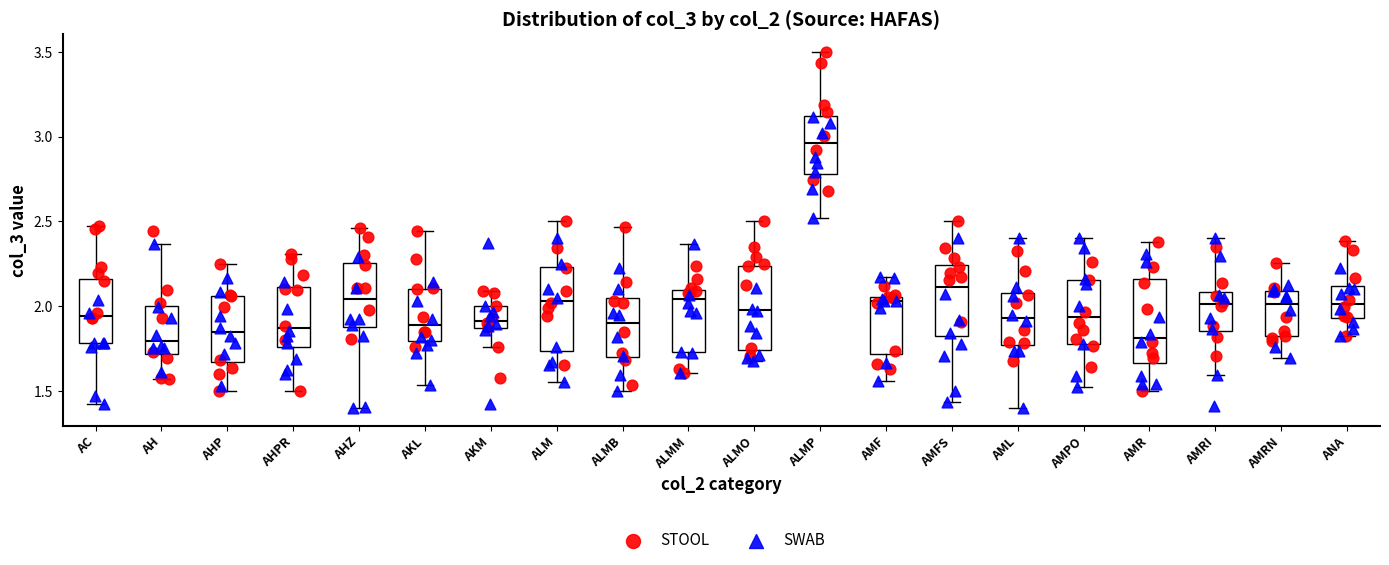

Reading left to right, transcribe this box plot: for each box, give where its median line is, the range the box spans, and where its two whiskers end, as read against the y-axis. The values are not printed on the chart, so give them approximately, as read against the axis.

AC: median 1.95, box 1.80 to 2.15, whiskers 1.40 to 2.45
AH: median 1.80, box 1.70 to 2.00, whiskers 1.55 to 2.35
AHP: median 1.85, box 1.65 to 2.05, whiskers 1.50 to 2.25
AHPR: median 1.85, box 1.75 to 2.10, whiskers 1.50 to 2.30
AHZ: median 2.05, box 1.85 to 2.25, whiskers 1.40 to 2.45
AKL: median 1.90, box 1.80 to 2.10, whiskers 1.55 to 2.45
AKM: median 1.90, box 1.85 to 2.00, whiskers 1.75 to 2.10
ALM: median 2.05, box 1.75 to 2.25, whiskers 1.55 to 2.50
ALMB: median 1.90, box 1.70 to 2.05, whiskers 1.50 to 2.45
ALMM: median 2.05, box 1.75 to 2.10, whiskers 1.60 to 2.35
ALMO: median 2.00, box 1.75 to 2.25, whiskers 1.70 to 2.50
ALMP: median 2.95, box 2.80 to 3.10, whiskers 2.50 to 3.50
AMF: median 2.05 (just below the box's upper edge), box 1.70 to 2.05, whiskers 1.55 to 2.15
AMFS: median 2.10, box 1.85 to 2.25, whiskers 1.45 to 2.50
AML: median 1.95, box 1.75 to 2.10, whiskers 1.40 to 2.40
AMPO: median 1.95, box 1.75 to 2.15, whiskers 1.50 to 2.40
AMR: median 1.80, box 1.65 to 2.15, whiskers 1.50 to 2.40
AMRI: median 2.00, box 1.85 to 2.10, whiskers 1.60 to 2.40
AMRN: median 2.00, box 1.80 to 2.10, whiskers 1.70 to 2.25
ANA: median 2.00, box 1.95 to 2.10, whiskers 1.80 to 2.40